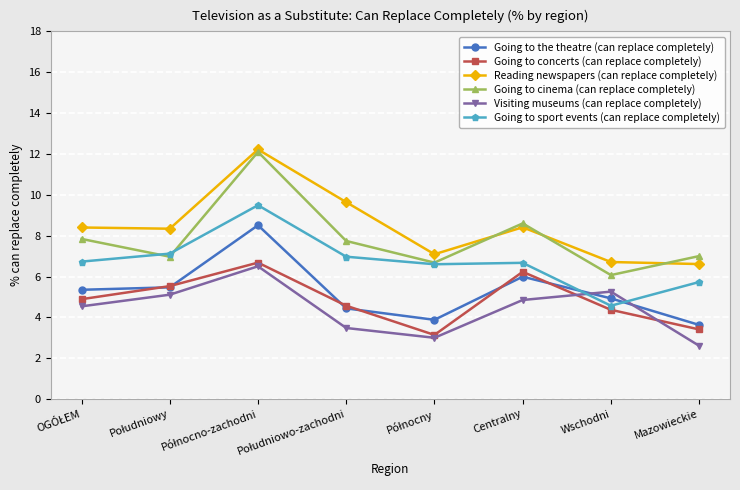

The value of Going to sport events (can replace completely) at Centralny is 9.1. True or false?

False